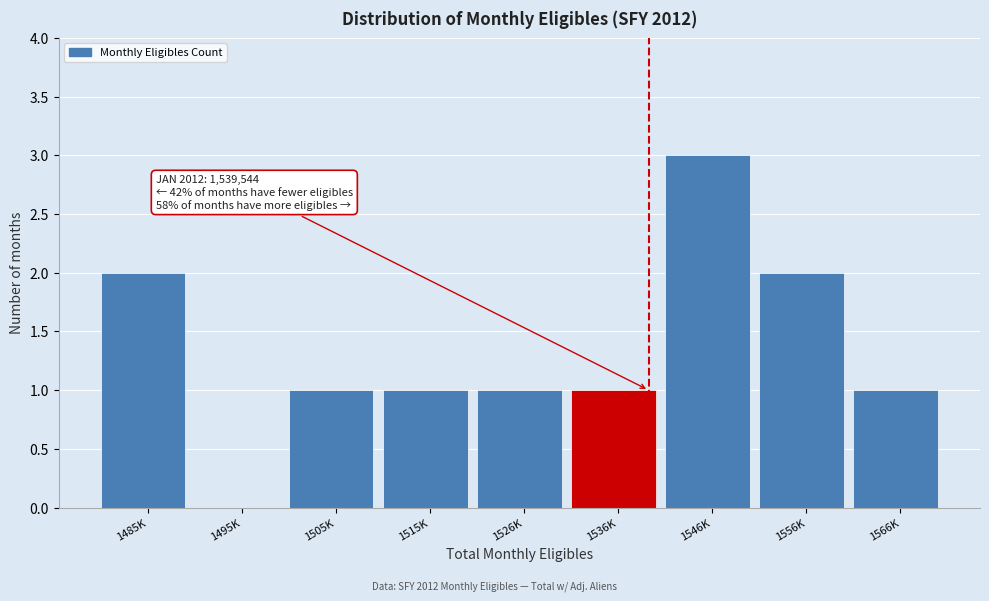

Reading left to right, transcribe all the data shown in this chart.

1485K=2	1495K=0	1505K=1	1515K=1	1526K=1	1536K=1	1546K=3	1556K=2	1566K=1